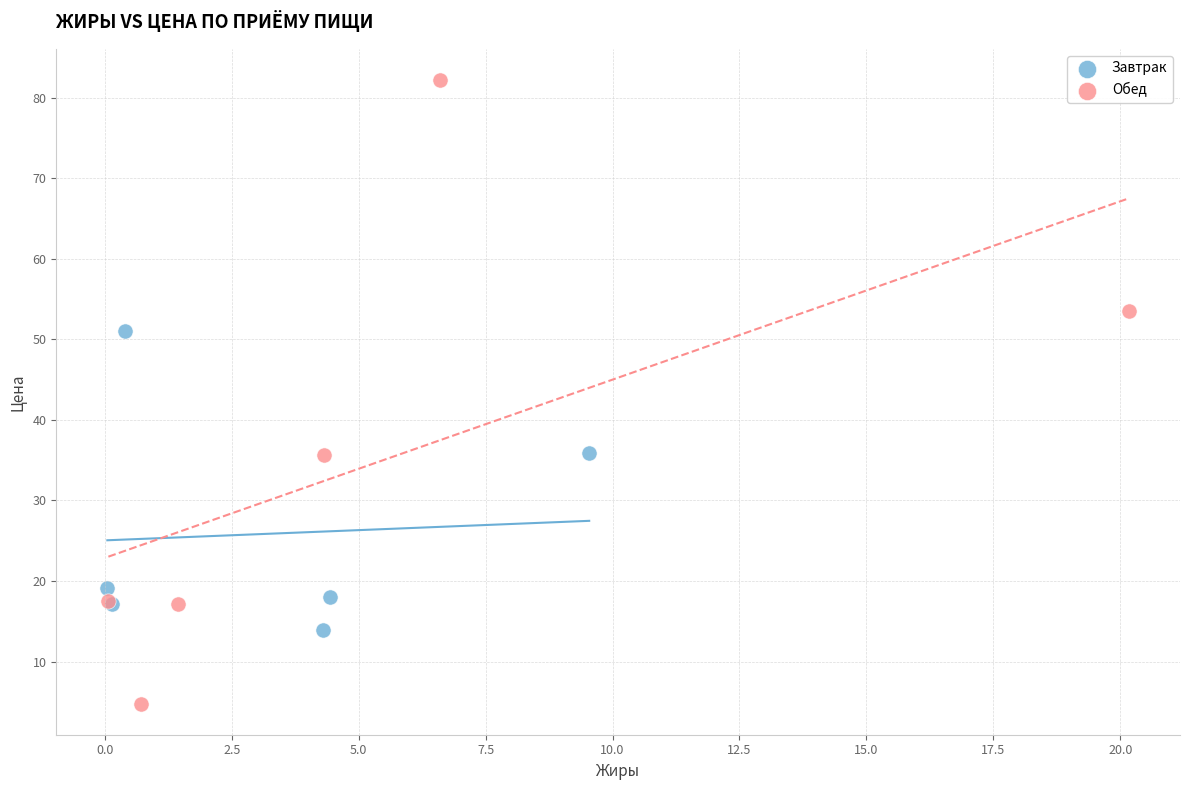

Which series has the largest Y range (max minus min)?

Обед